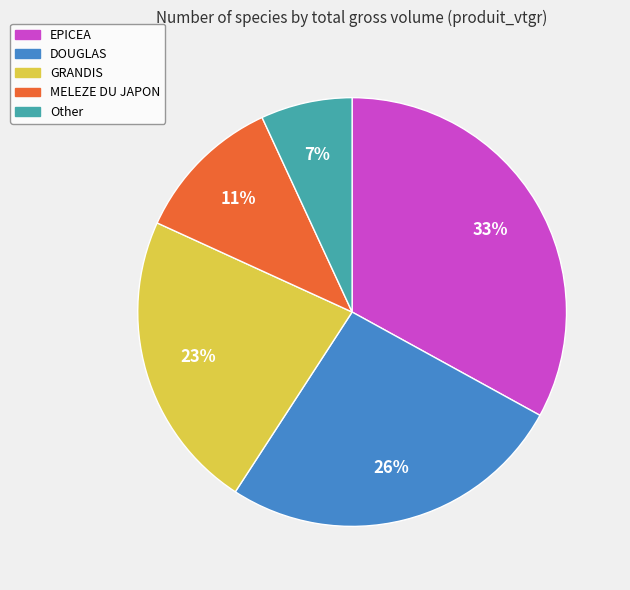

The MELEZE DU JAPON slice represents 11% of the pie. True or false?

True